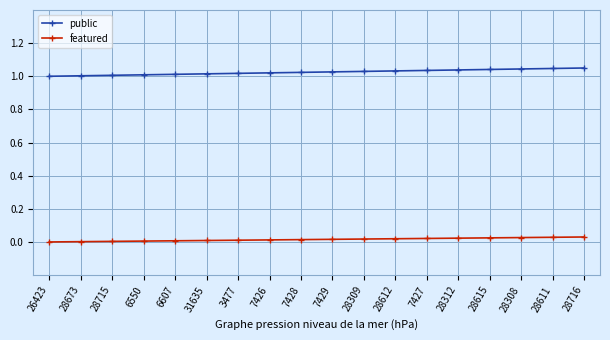

Rank the series by their average value, from lowest to highest.

featured, public